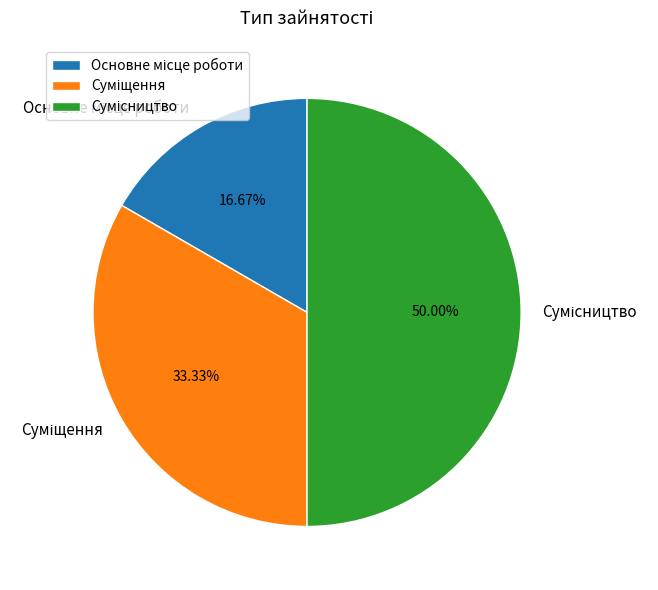

True or false: Сумісництво accounts for 50% of the total.

True